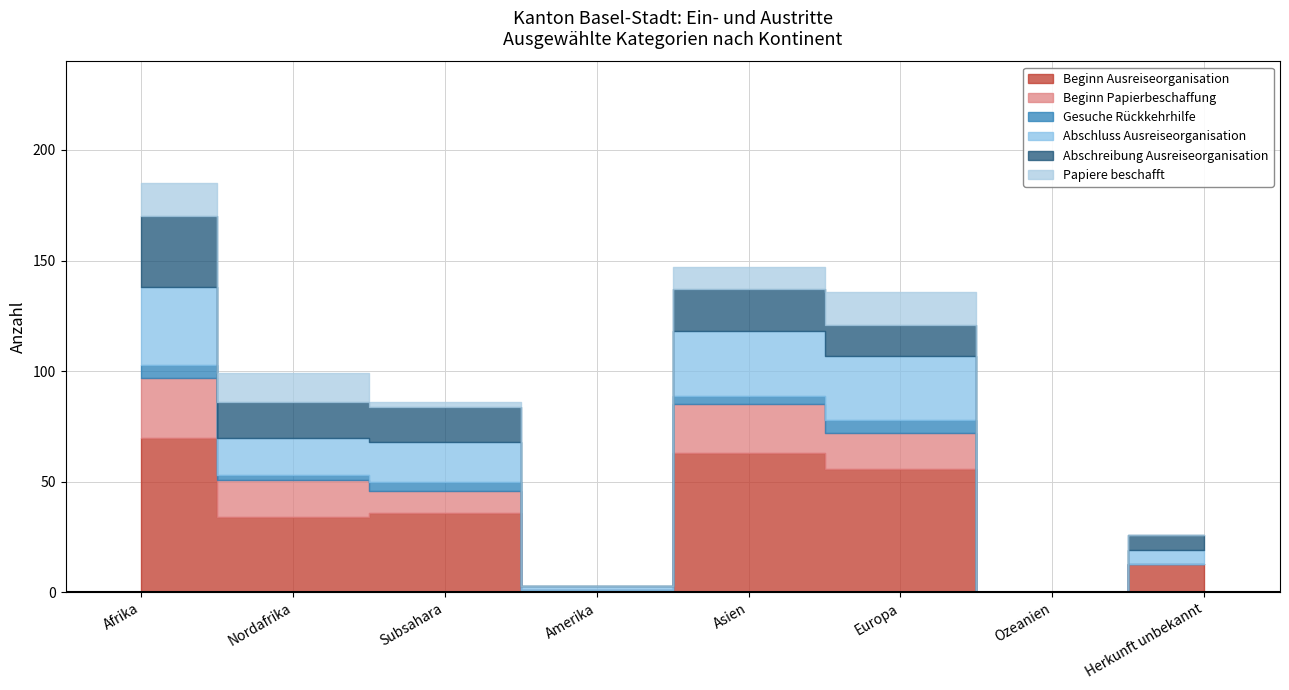

True or false: Beginn Ausreiseorganisation and Papiere beschafft cross at least once.

False